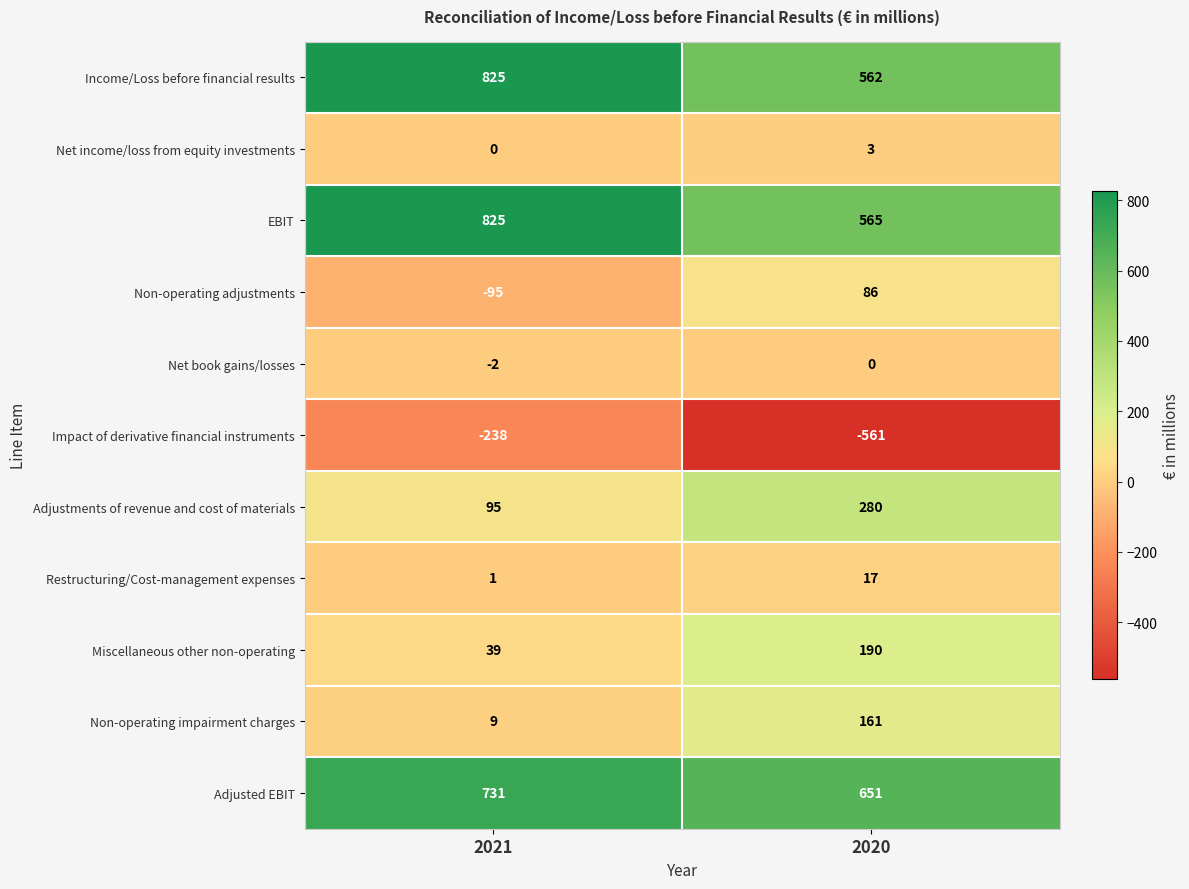

Where is Miscellaneous other non-operating nearest to the value 114?

2021